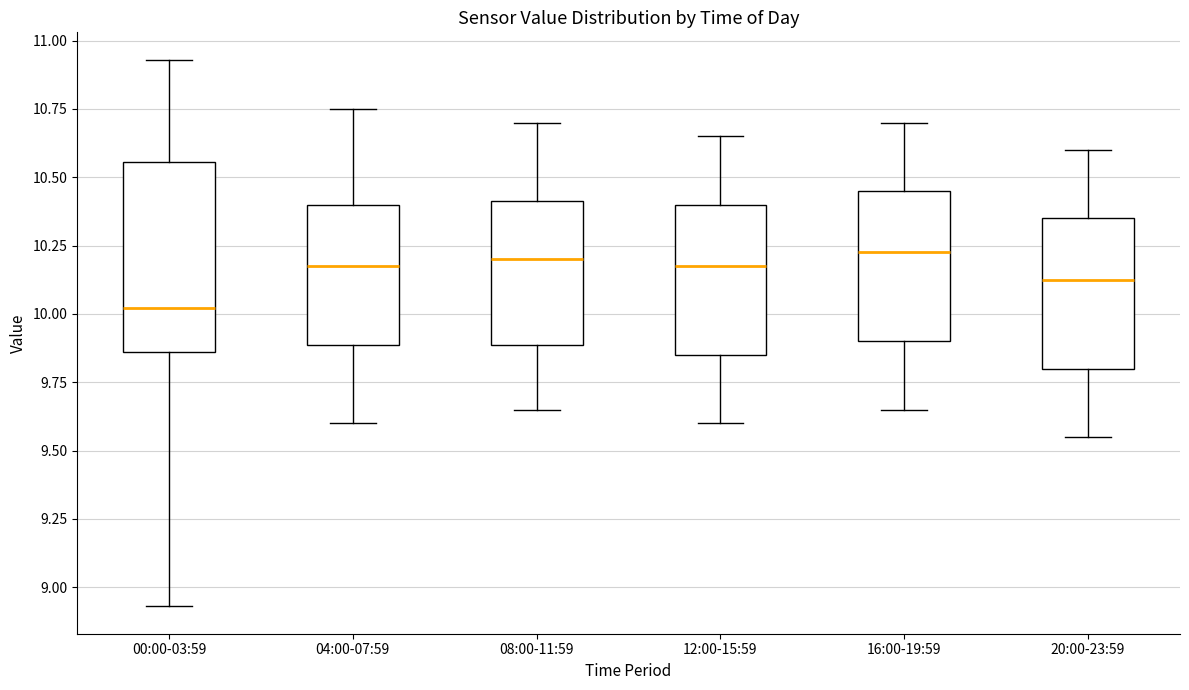

Reading left to right, read every box against the y-axis: the position of its median line, the range the box covers, and the ends of its whiskers. The values are not printed on the chart, so give them approximately, as read against the axis.

00:00-03:59: median 10.00, box 9.85 to 10.55, whiskers 8.95 to 10.95
04:00-07:59: median 10.20, box 9.90 to 10.40, whiskers 9.60 to 10.75
08:00-11:59: median 10.20, box 9.90 to 10.40, whiskers 9.65 to 10.70
12:00-15:59: median 10.20, box 9.85 to 10.40, whiskers 9.60 to 10.65
16:00-19:59: median 10.25, box 9.90 to 10.45, whiskers 9.65 to 10.70
20:00-23:59: median 10.15, box 9.80 to 10.35, whiskers 9.55 to 10.60